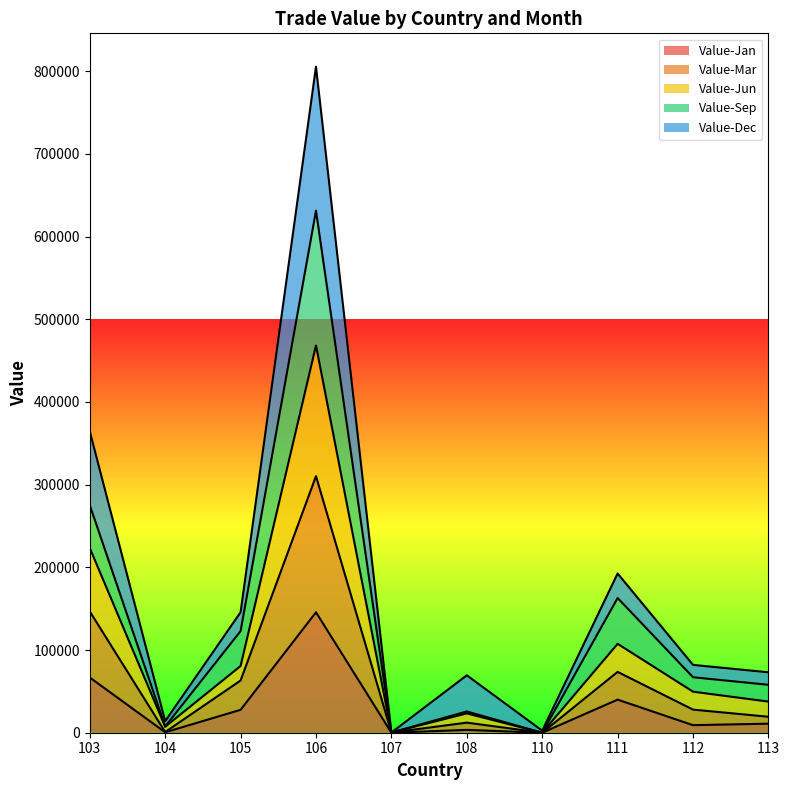

Which label corresponds to the largest value in the chart?

106